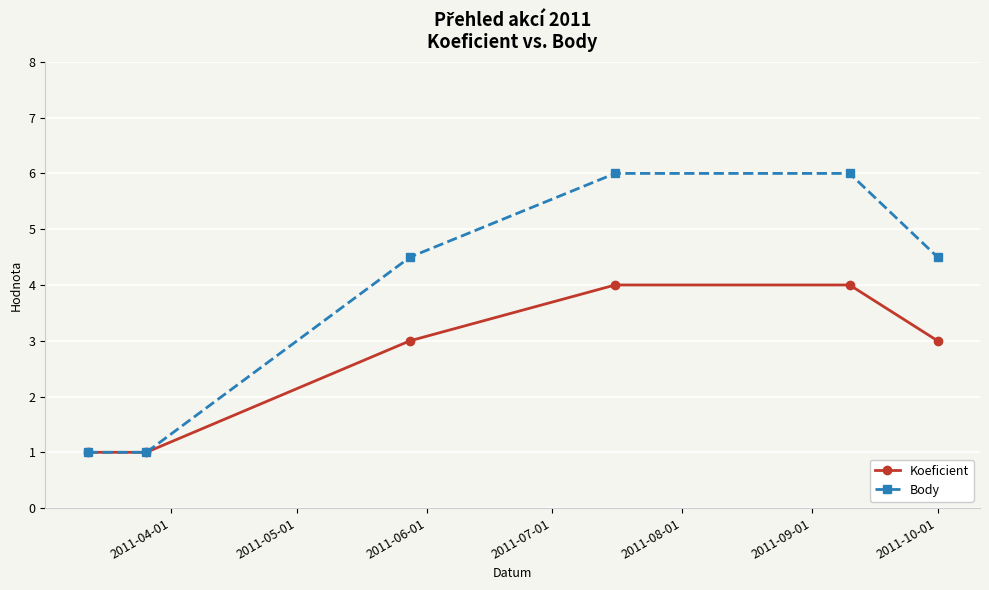

What is the value of the Body point at the 6th from the left?

4.5